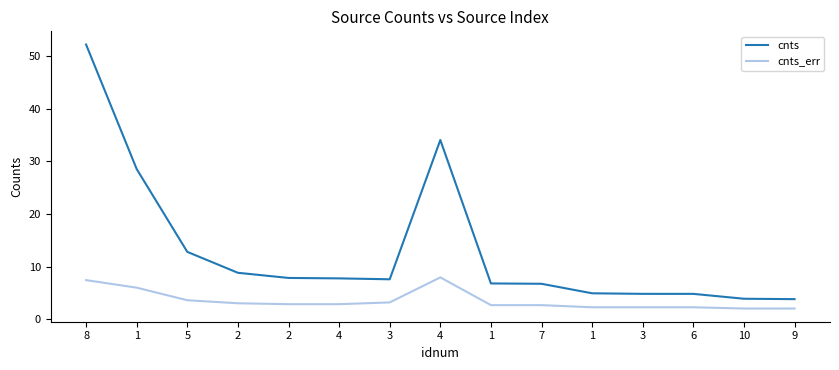

List the series in order of their overall mean, lowest first.

cnts_err, cnts